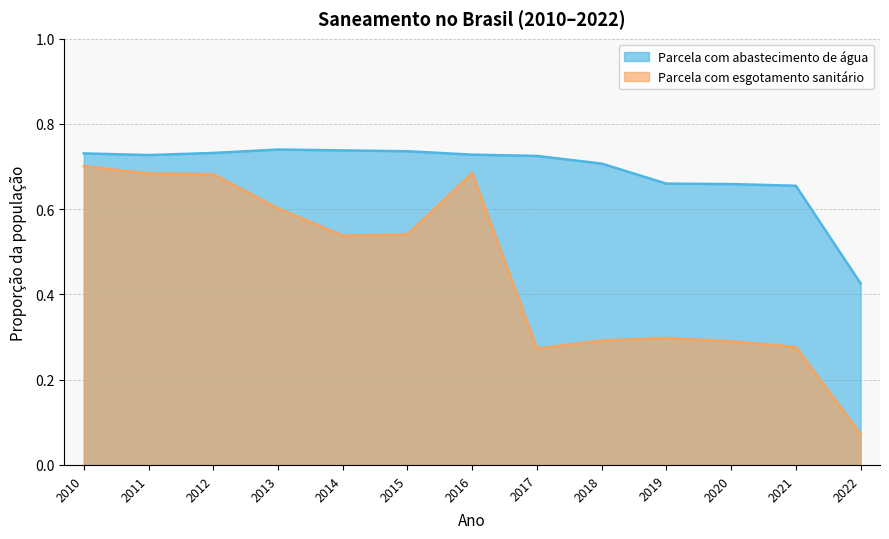

Count the Parcela com esgotamento sanitário values in the range 0 to 1.

13